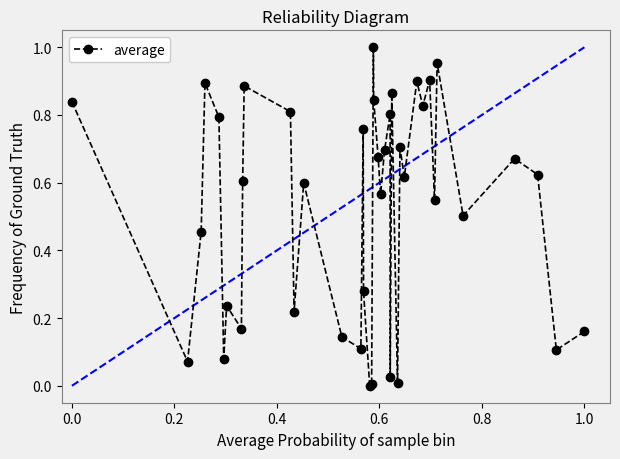

What is the sum of all values?

21.0